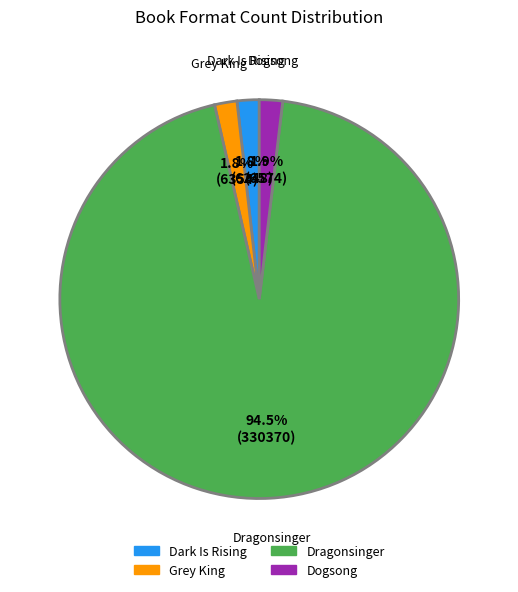

Is it true that Grey King is 2% of the pie?

True